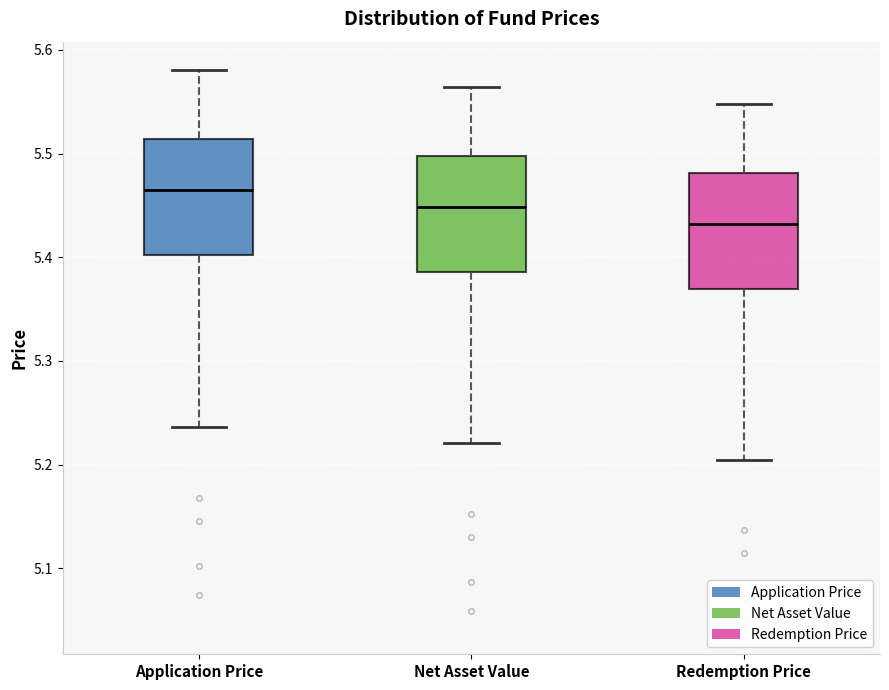

Where does the lower whisker of the box for Net Asset Value end on the y-axis? The values are not printed on the chart, so give them approximately, as read against the axis.

5.22